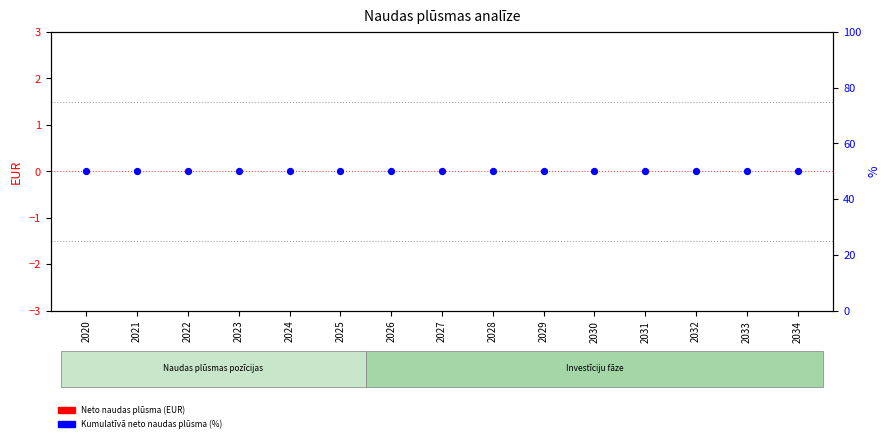

Which series has the largest total across all categories?

Kumulatīvā neto naudas plūsma